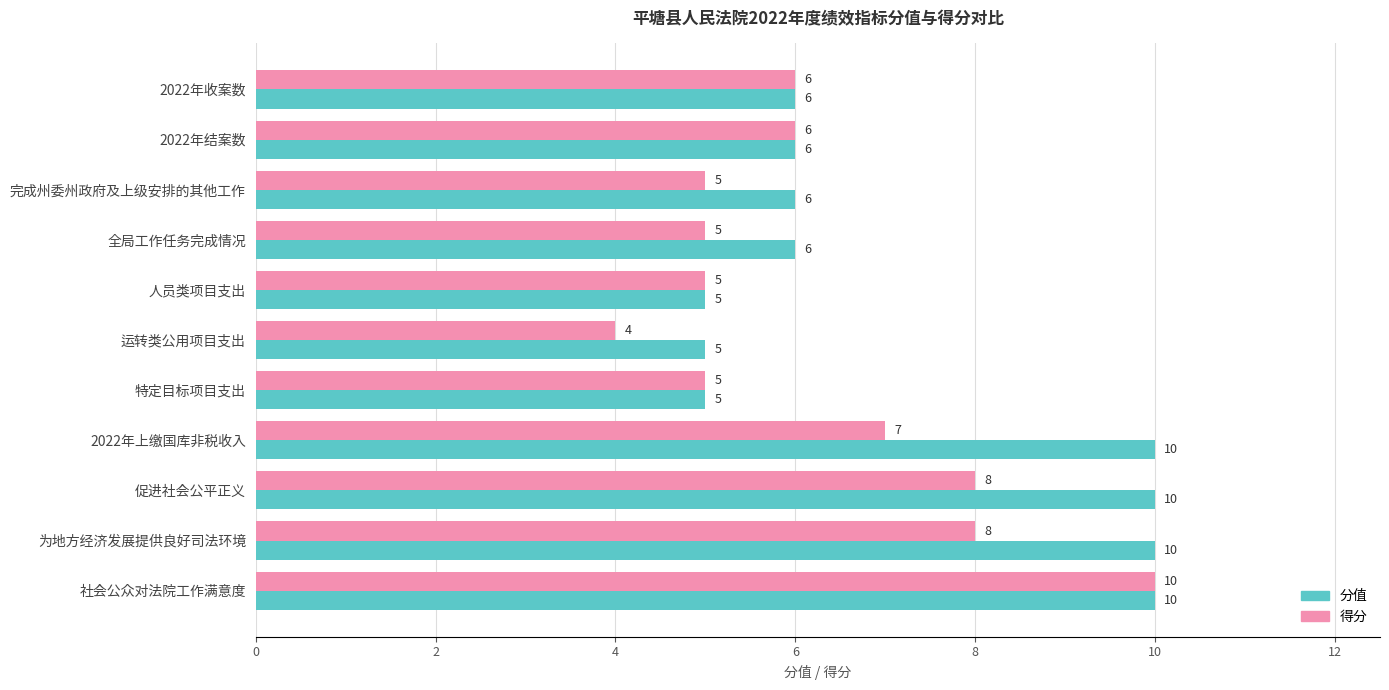

What is the difference between the maximum and second lowest values in the 分值 series?

5